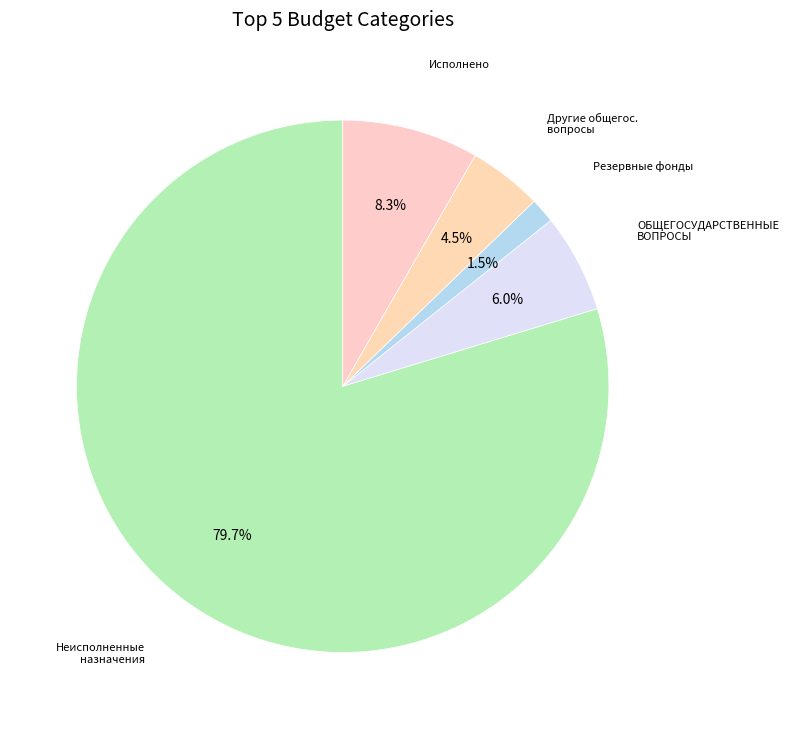

Rank the categories by value from highest to lowest.

Неисполненные назначения, Исполнено, ОБЩЕГОСУДАРСТВЕННЫЕ ВОПРОСЫ, Другие общегос. вопросы, Резервные фонды